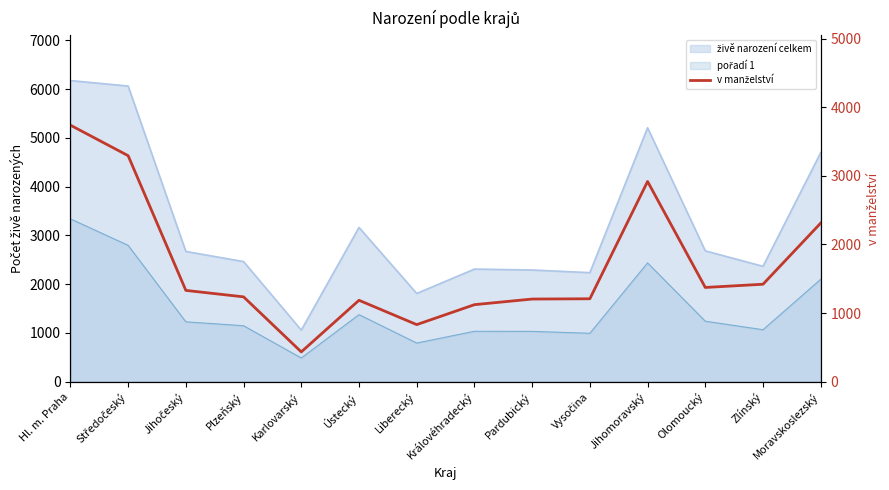

What is the change in value from Vysočina to Olomoucký?

+165